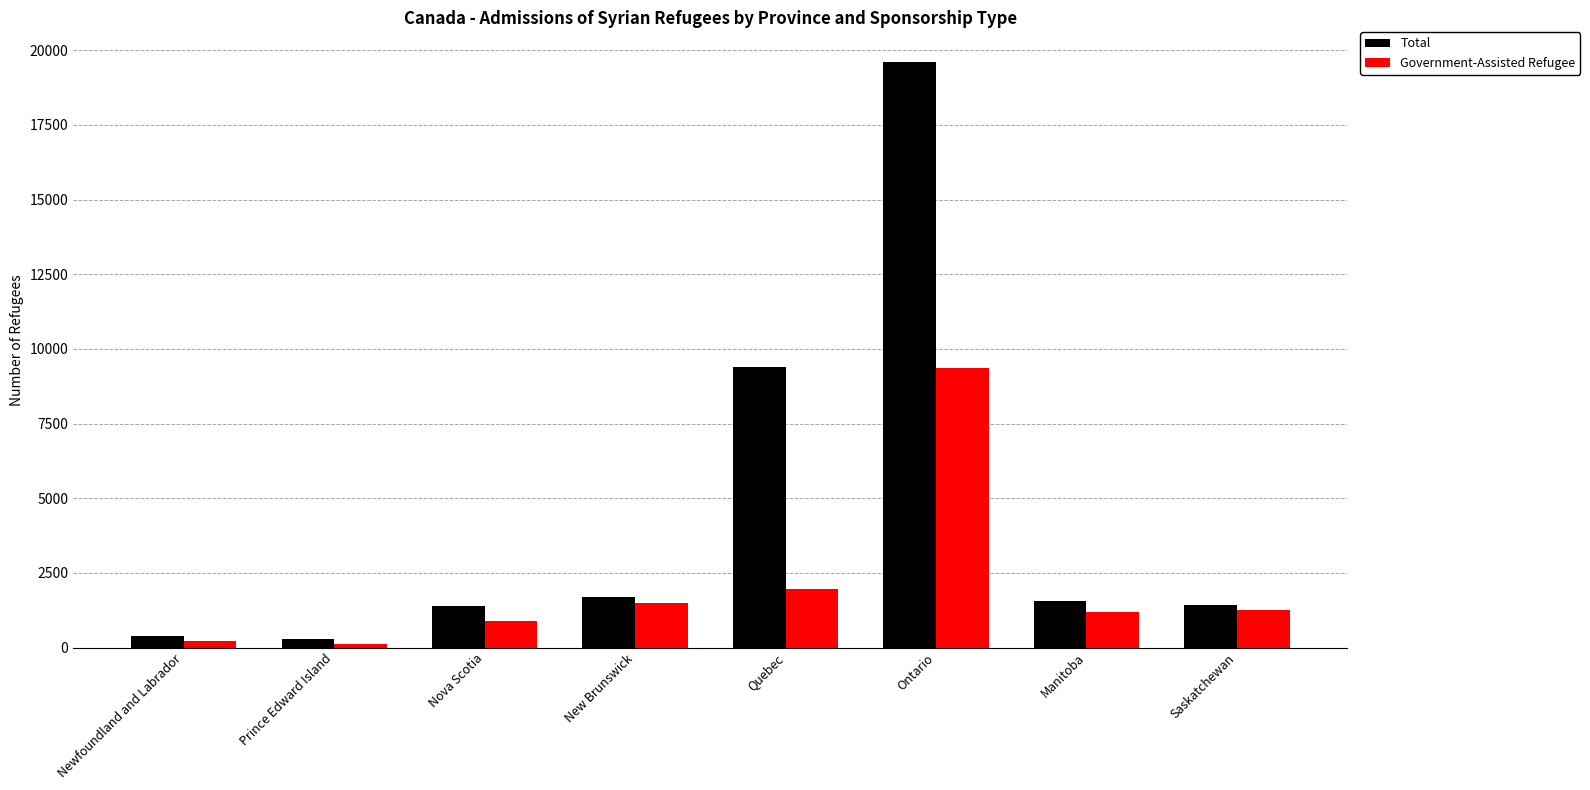

What is the value of the Government-Assisted Refugee bar at the 6th from the left?

9350